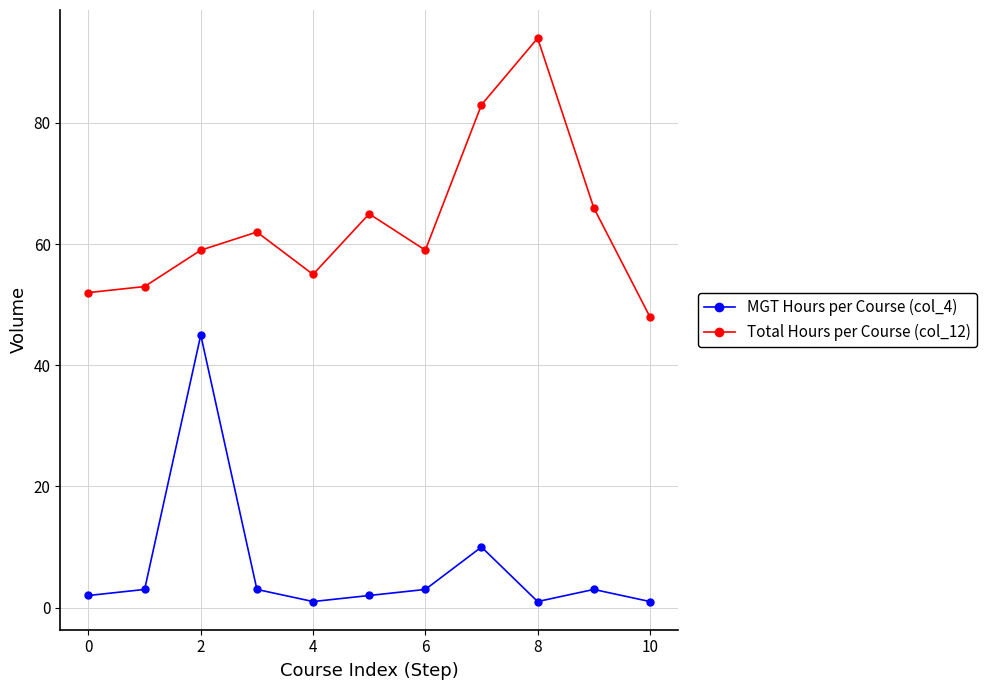

At how many categories does at least one series exceed 8?

11